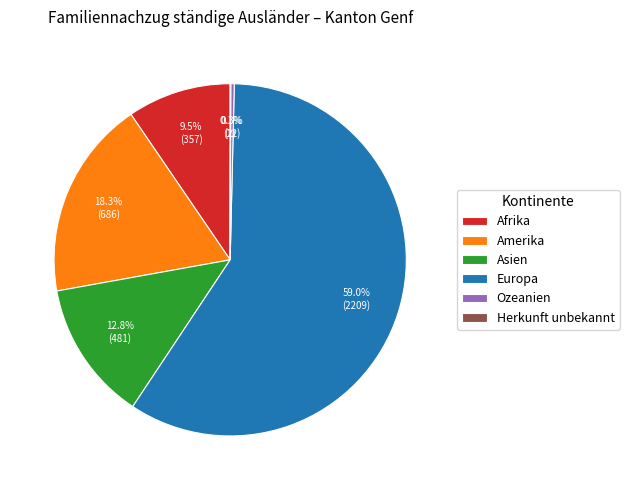

What portion of the pie excludes Amerika?

81.7%